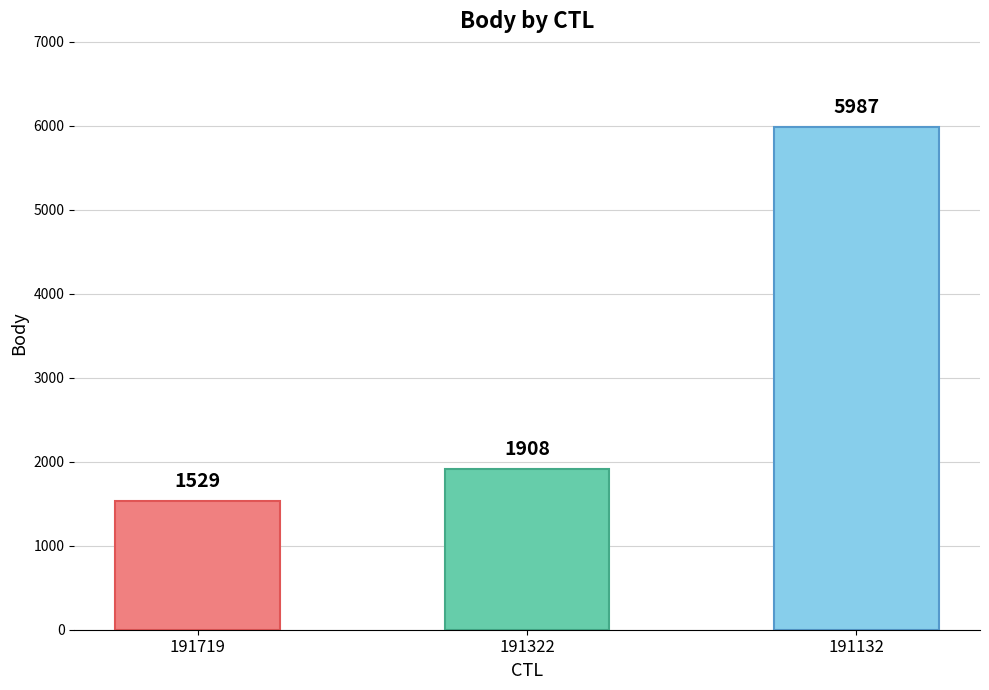

What is the value of the 3rd bar from the left?

5987